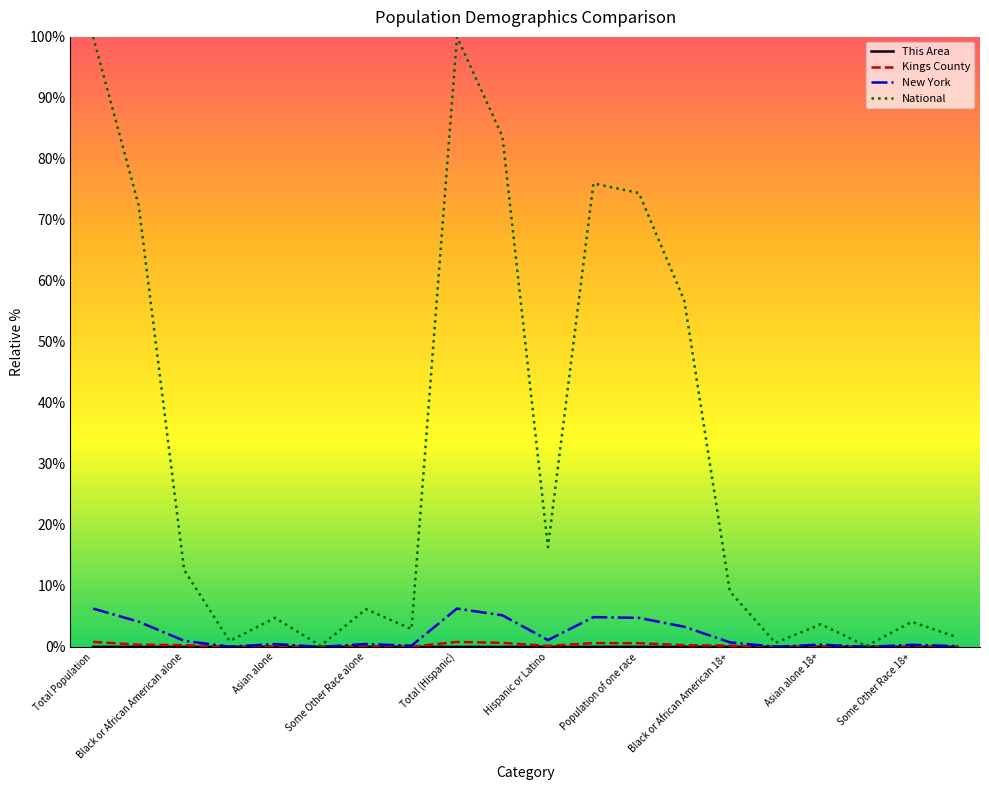

What is the highest value of the National series?

100.0